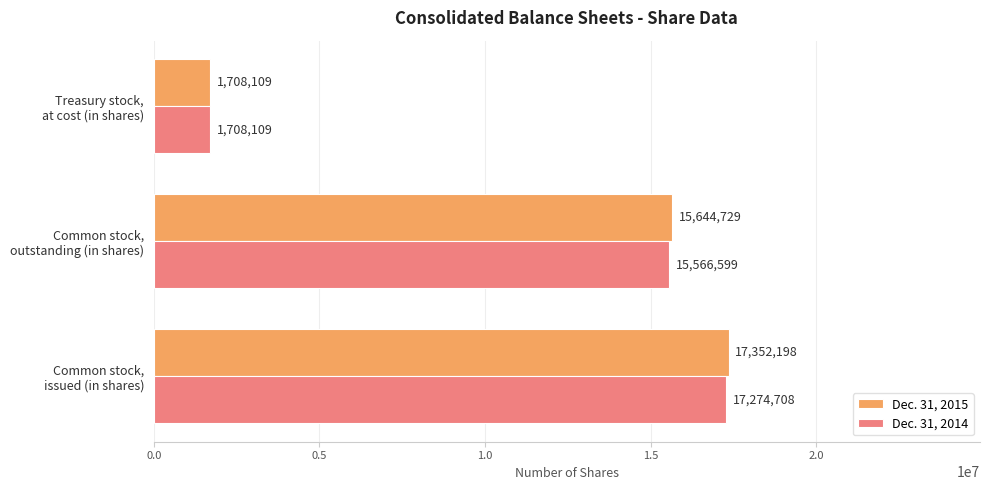

Which series has the largest total across all categories?

Dec. 31, 2015